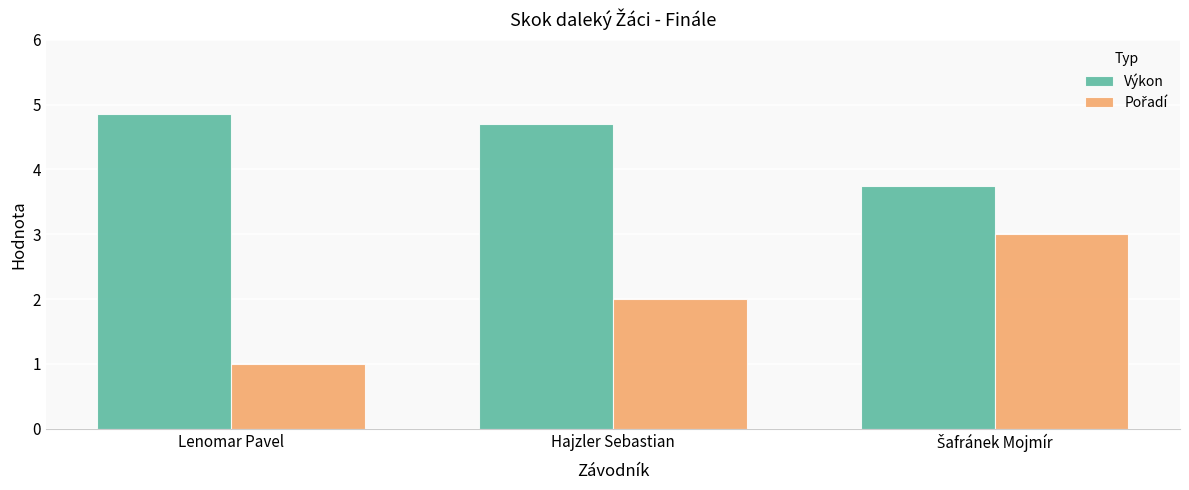

Which label corresponds to the smallest value in the chart?

Lenomar Pavel